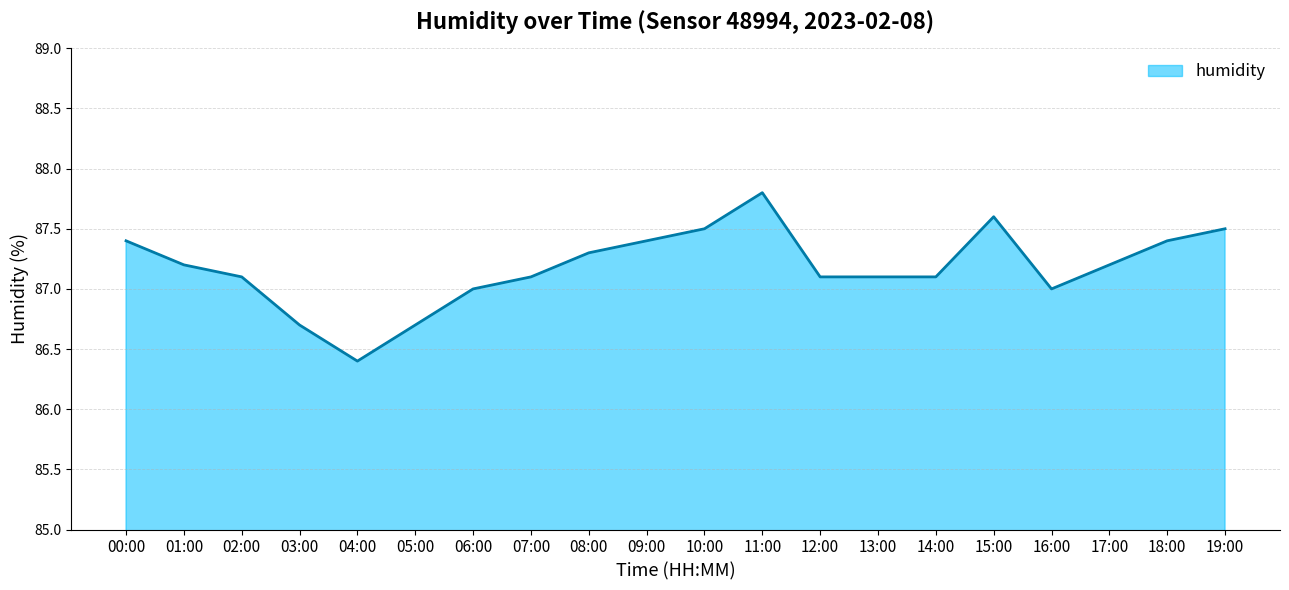

What is the sum of the values at 10:00 and 19:00?

175.0